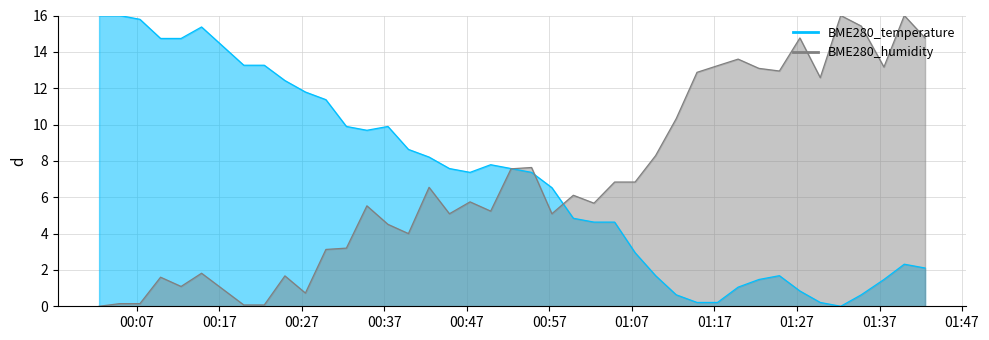

What is the difference between the second highest and minimum values in the BME280_humidity series?

16.0